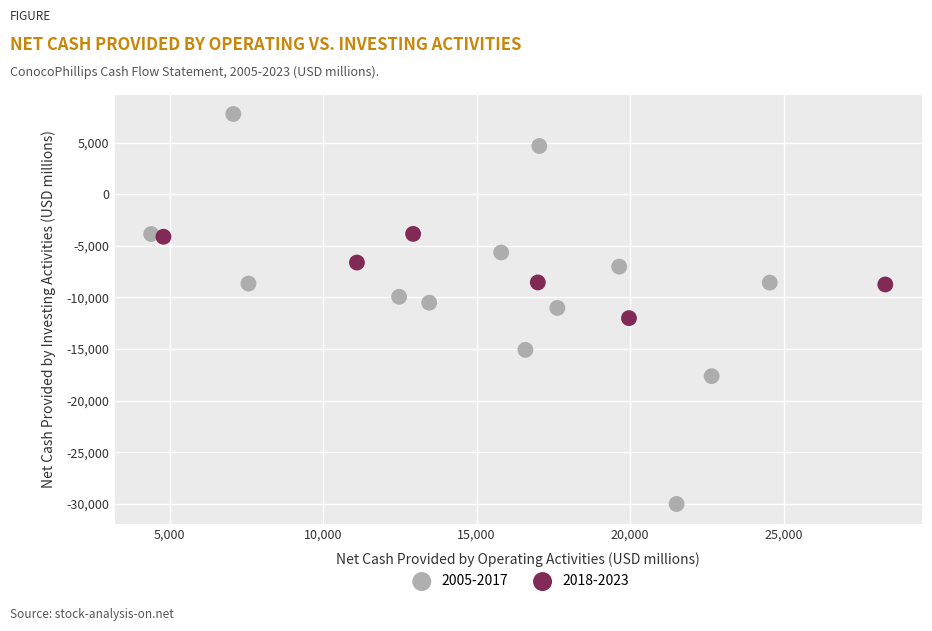

Which series reaches the maximum Y coordinate?

2005-2017